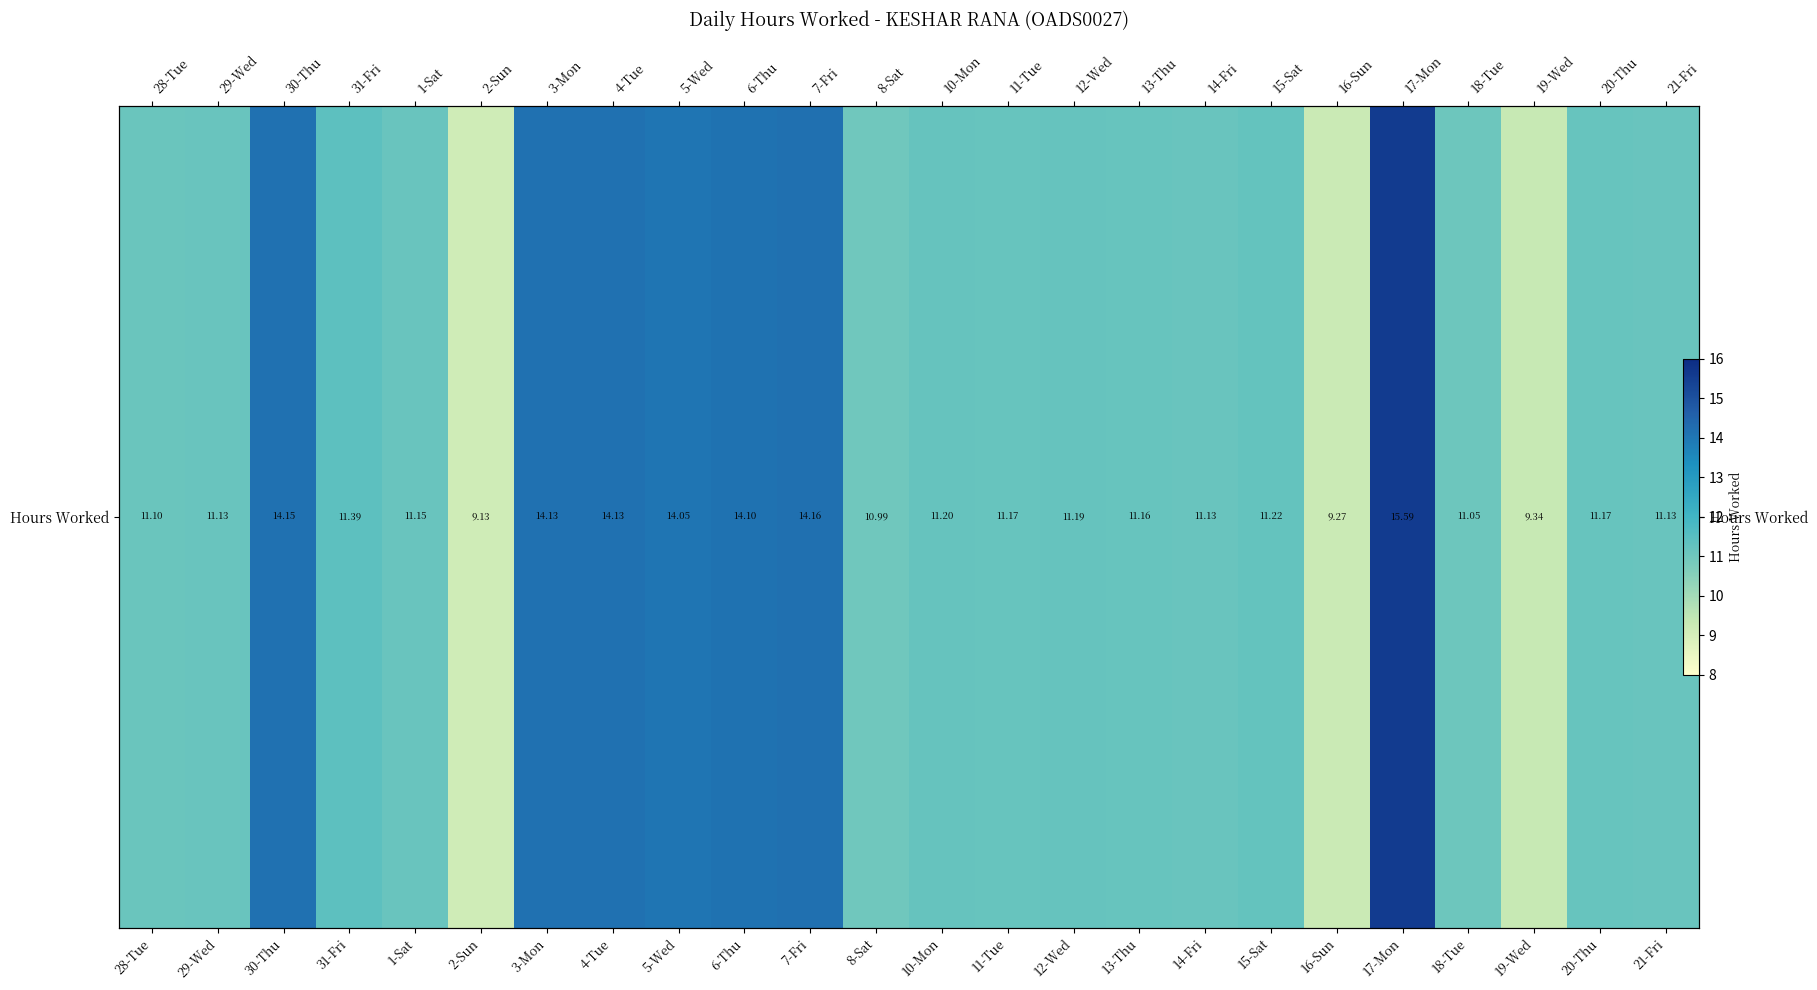

Which has a higher value, 5-Wed or 14-Fri?

5-Wed